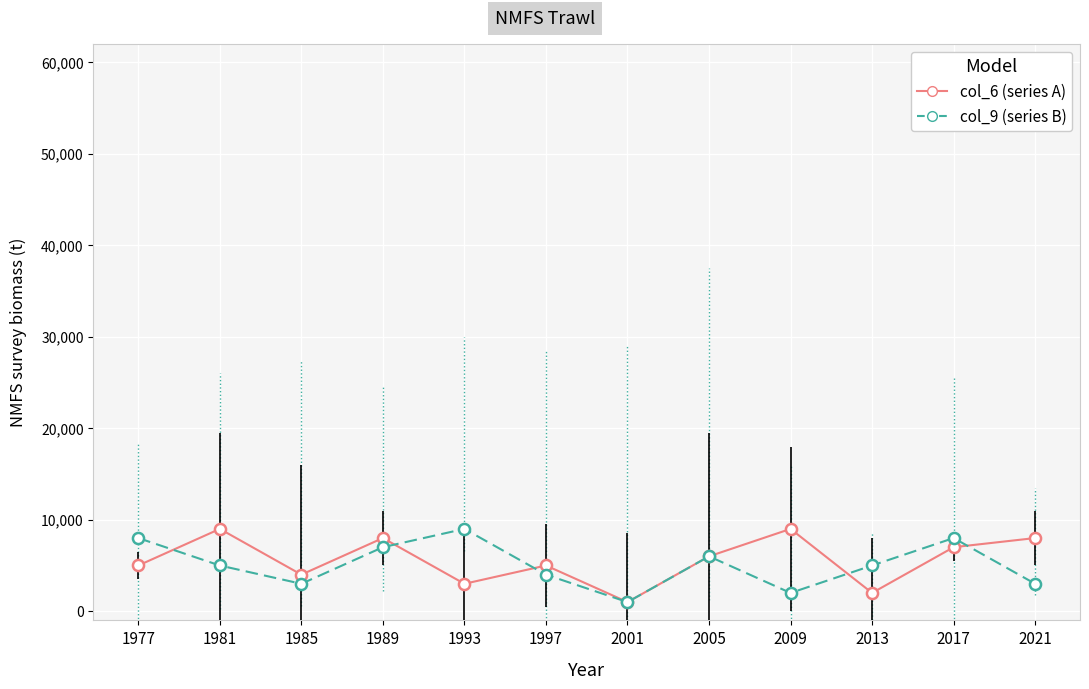

Which series ends up on top after the final intersection of col_9 (series B) and col_6 (series A)?

col_6 (series A)